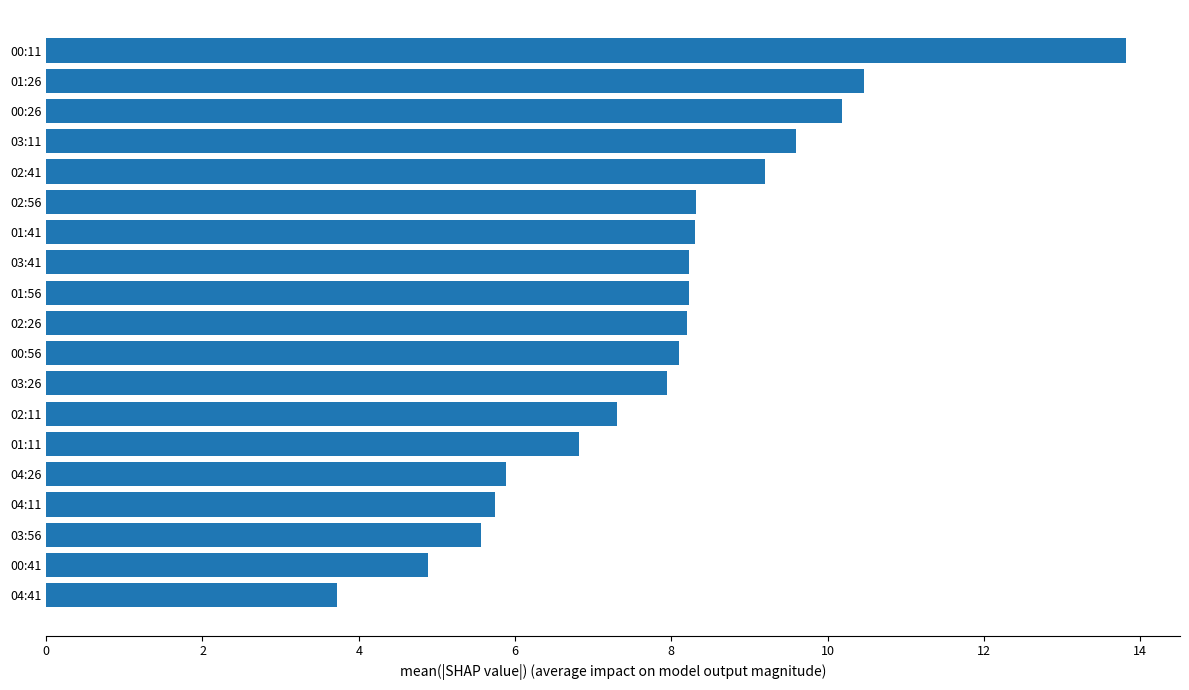

What is the sum of the values at 02:11 and 01:56?

15.5